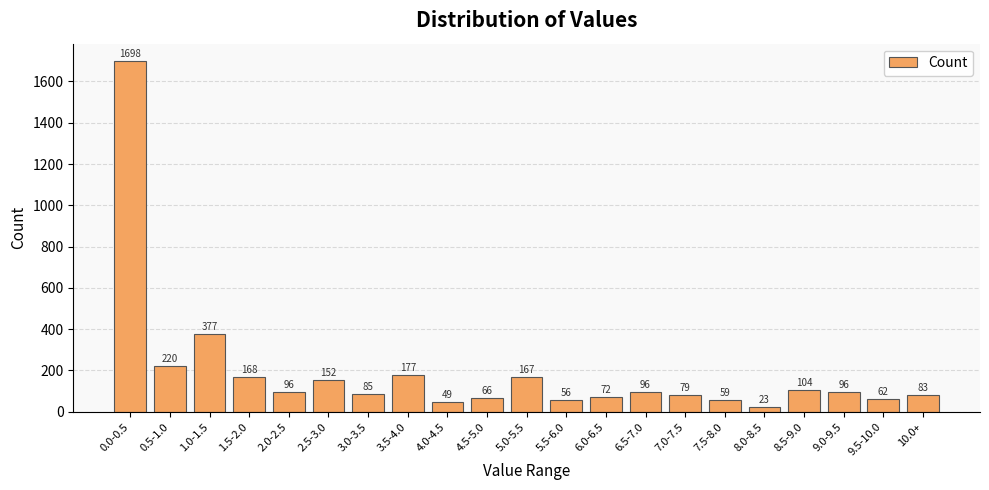

What is the smallest value displayed?

23